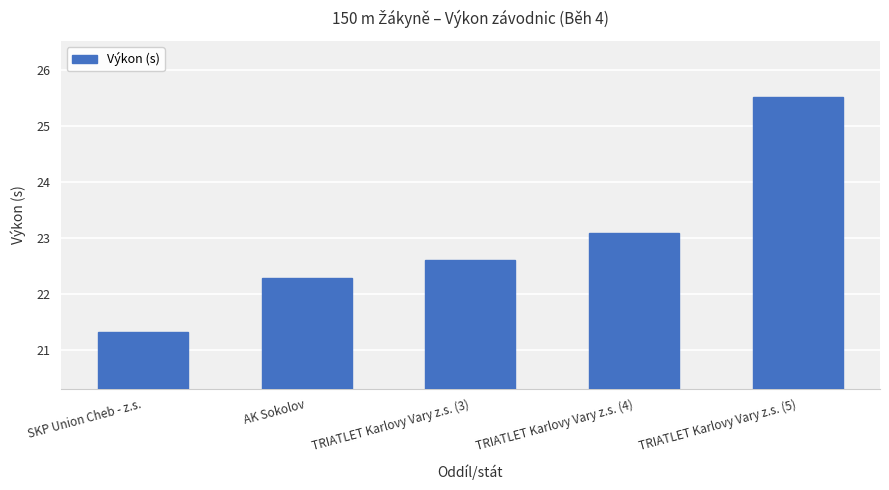

What is the smallest value displayed?

21.3